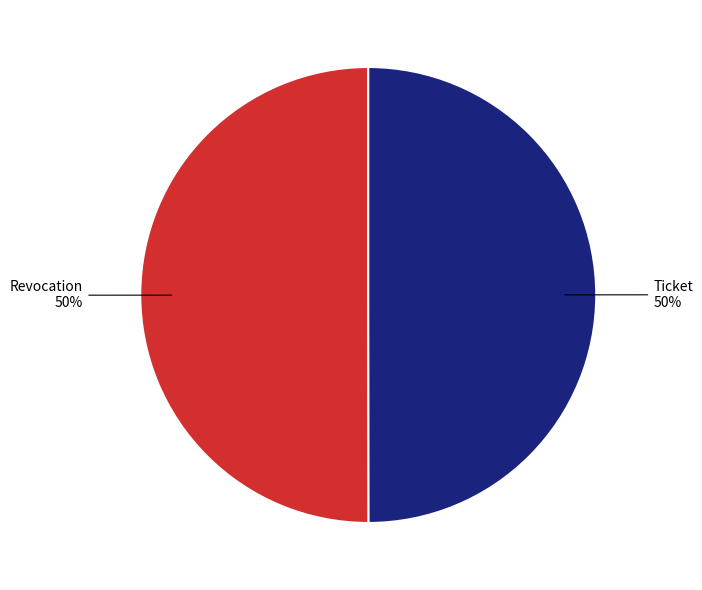

The Ticket slice represents 50% of the pie. True or false?

True